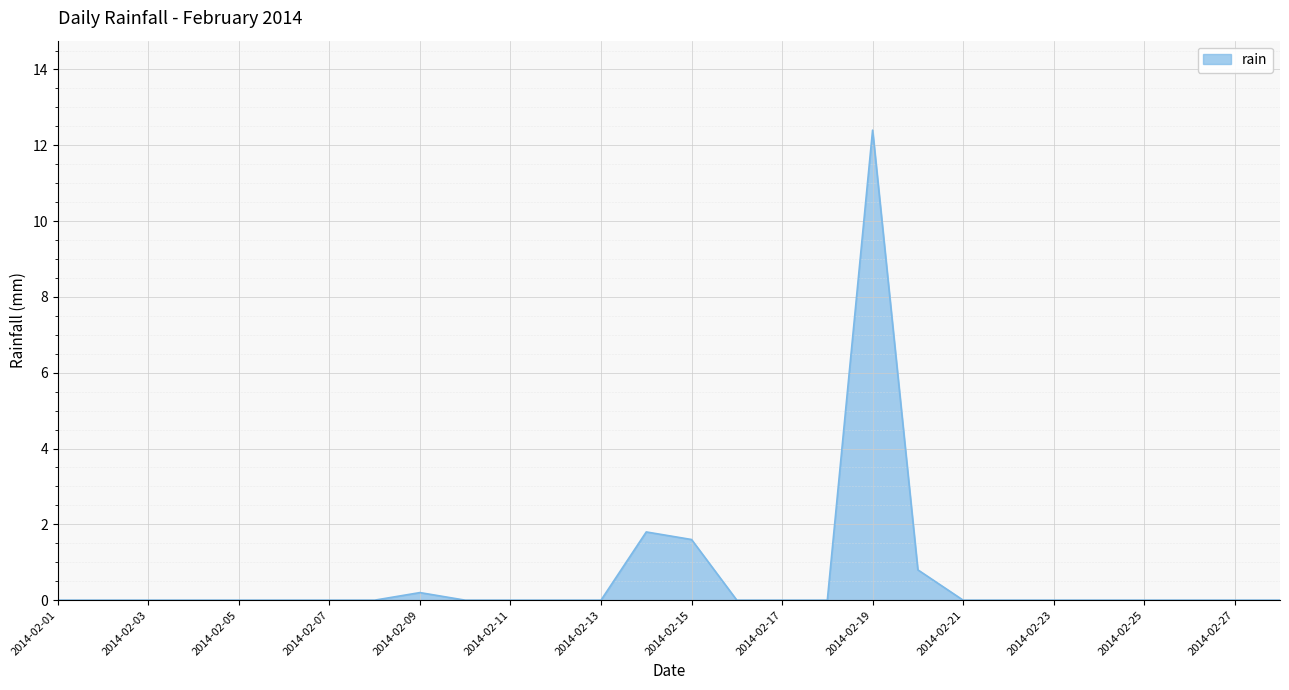

What is the greatest value displayed?

12.4